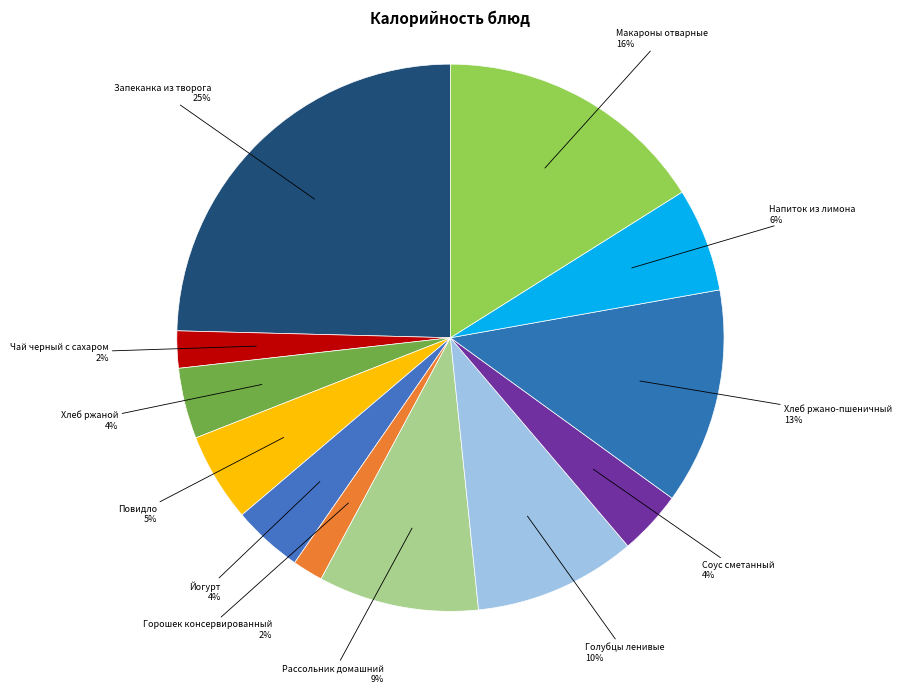

How many slices are in this pie chart?

12